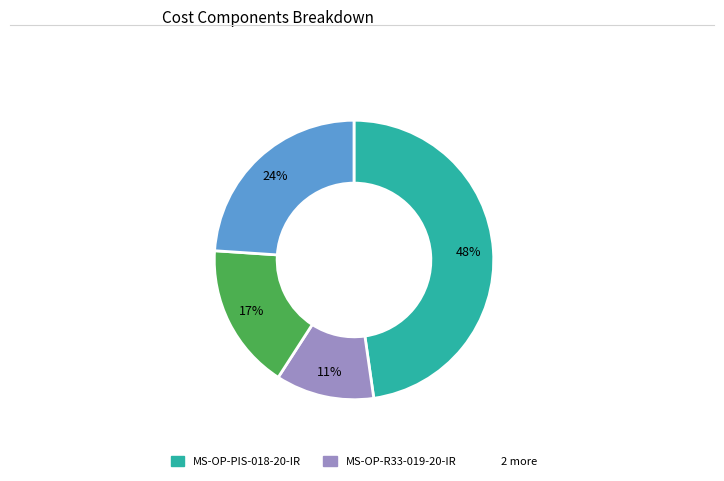

To the nearest percent, what is the average slice percentage?

25%